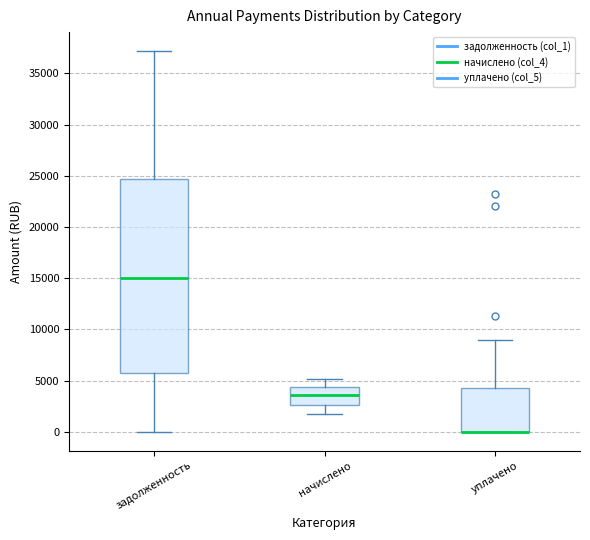

Where is the lower edge of the box for уплачено on the y-axis? The values are not printed on the chart, so give them approximately, as read against the axis.

0